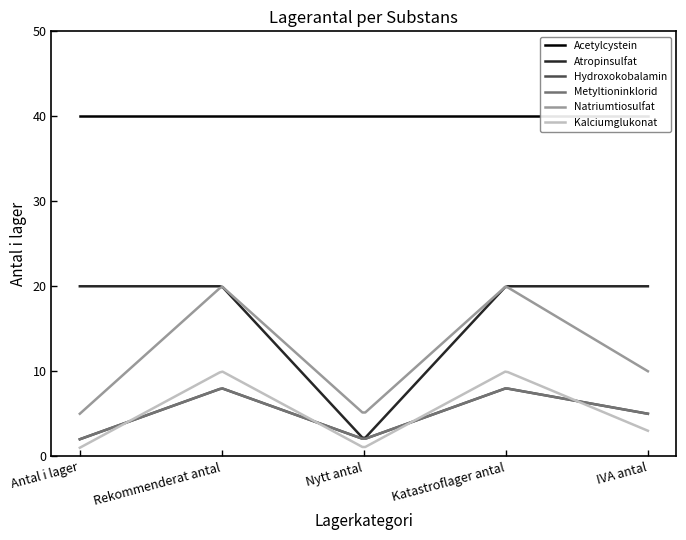

True or false: Acetylcystein and Hydroxokobalamin intersect in this chart.

False